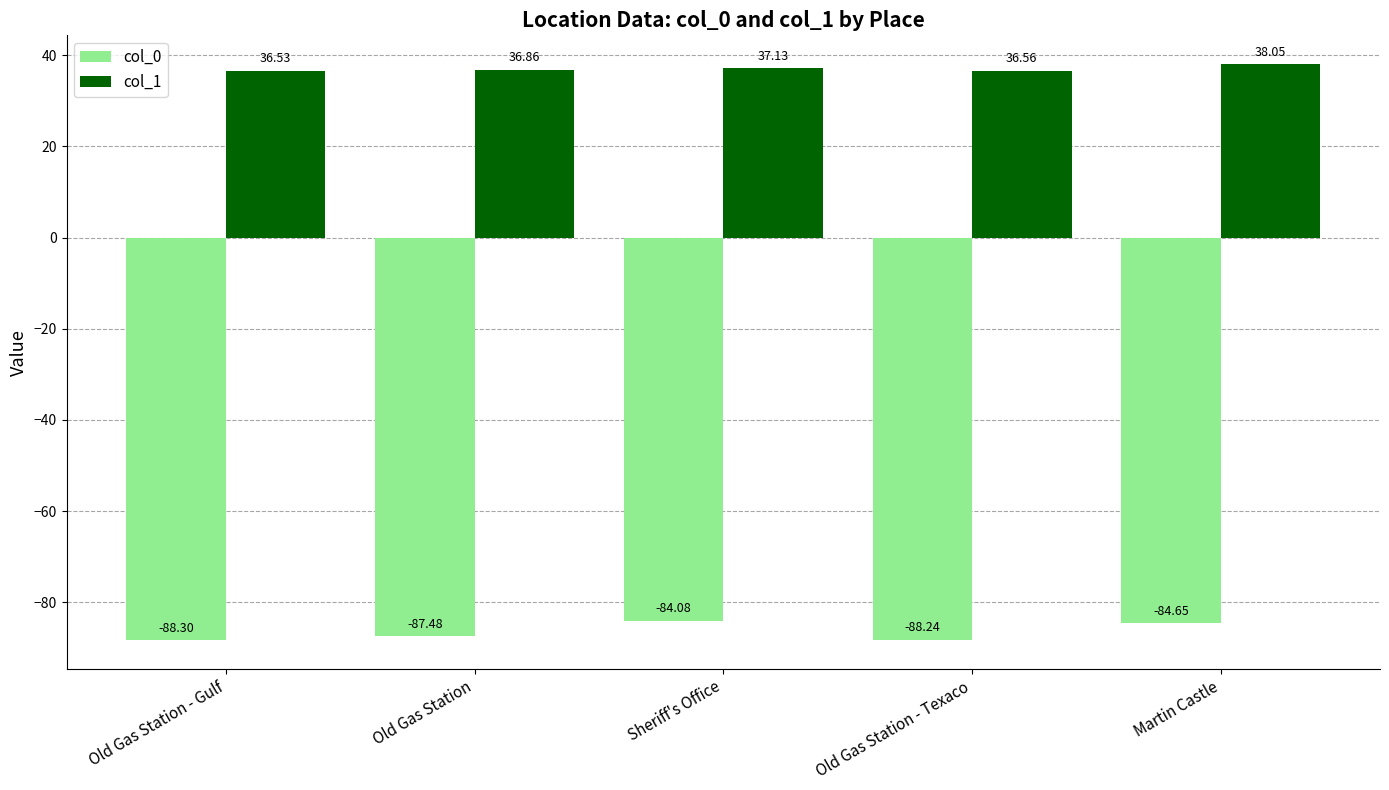

Where is col_1 nearest to the value 37?

Sheriff's Office